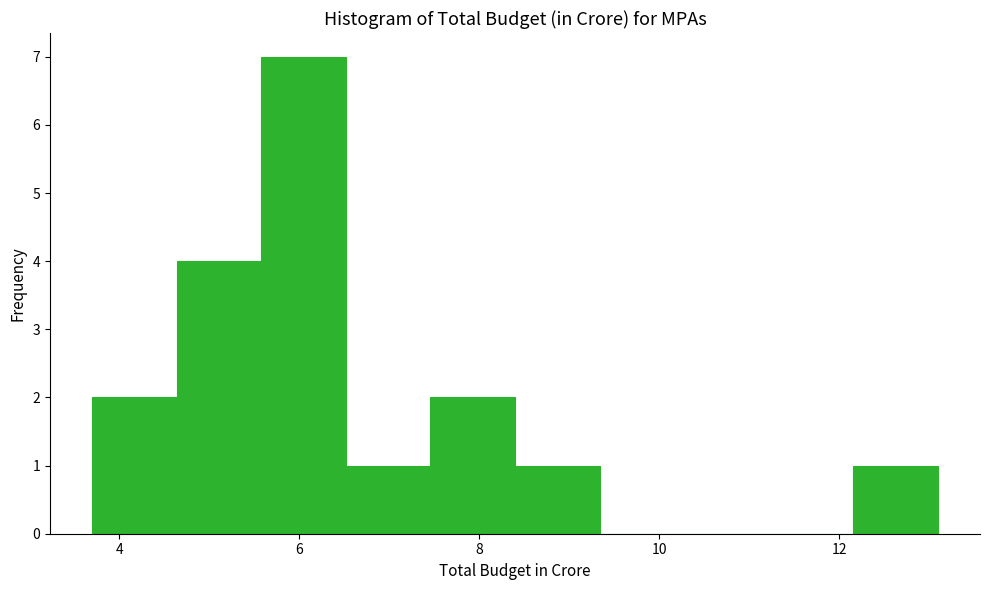

Which range on the x-axis has the tallest bar?

5.6 to 6.6